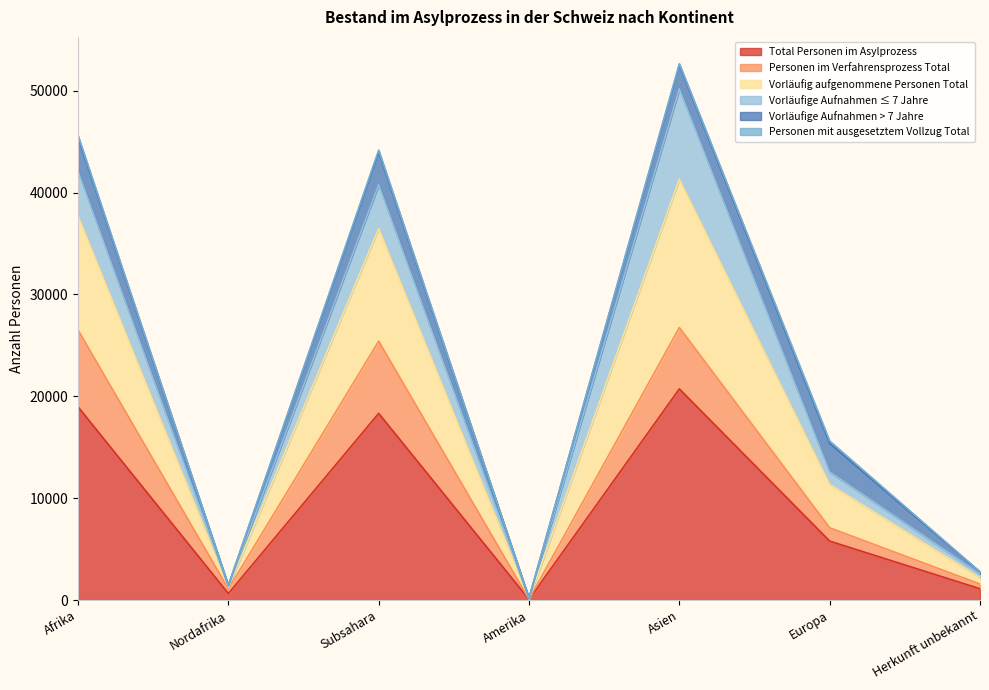

At which label does Total Personen im Asylprozess reach its peak?

Asien